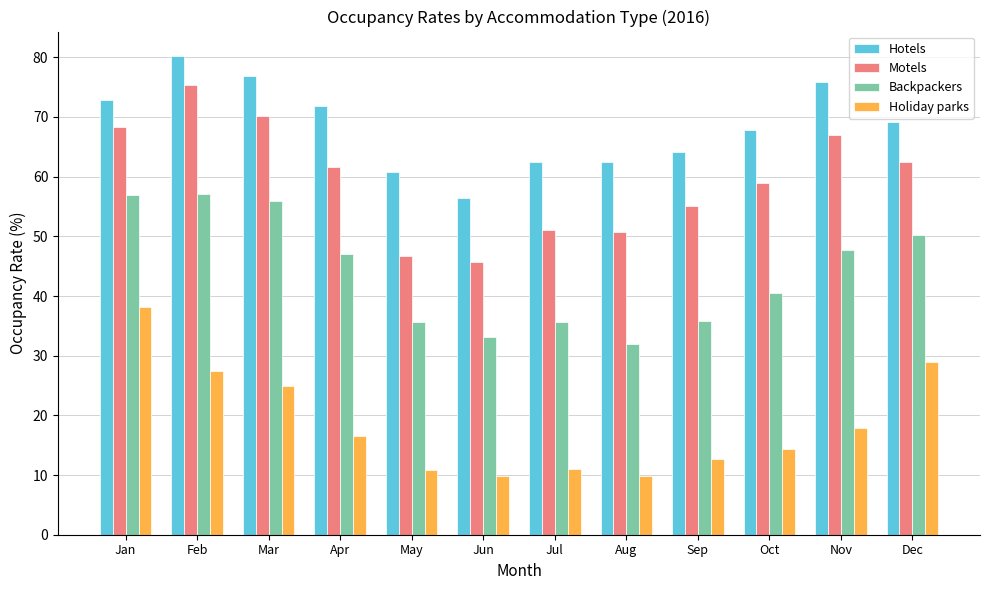

How many bars are there in each group?

4